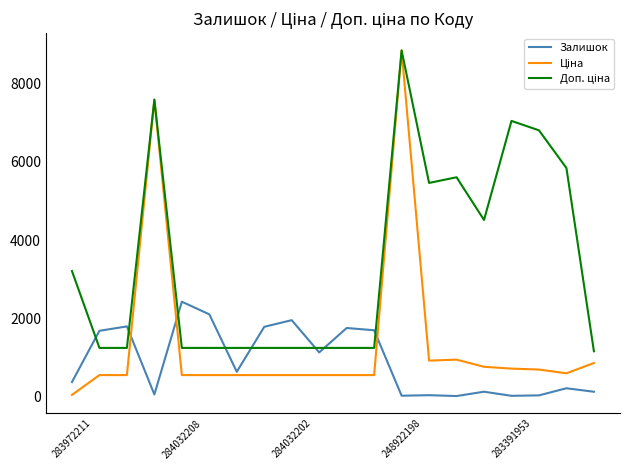

Does the chart display data point markers on the line(s)?

No